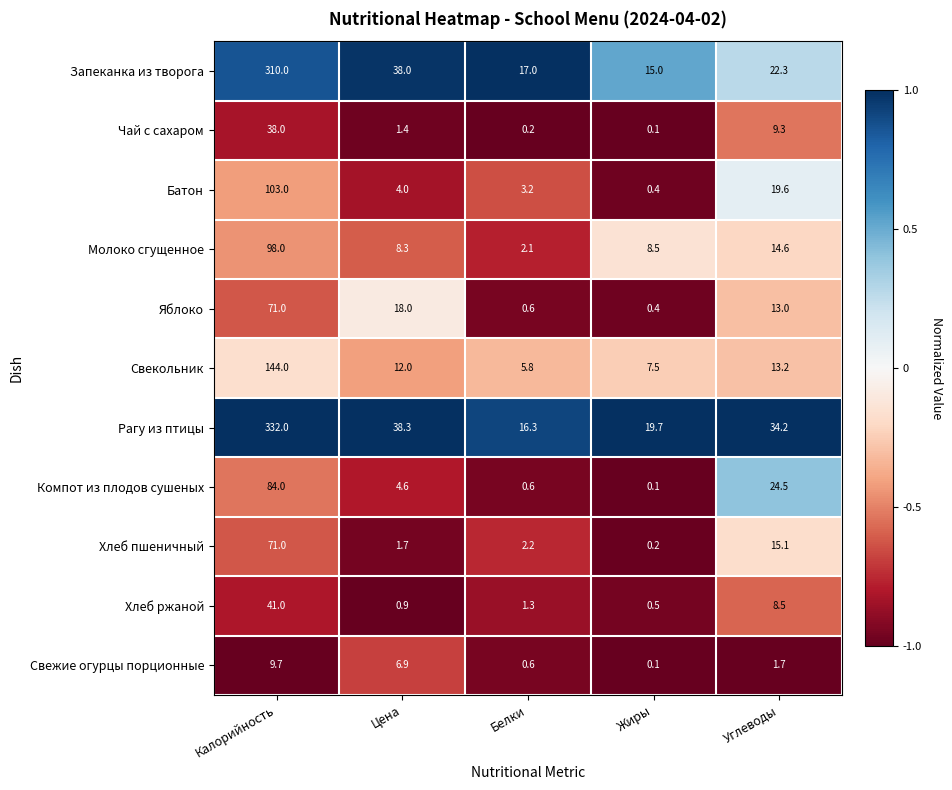

The Рагу из птицы series shows 19.7 at Жиры. True or false?

True